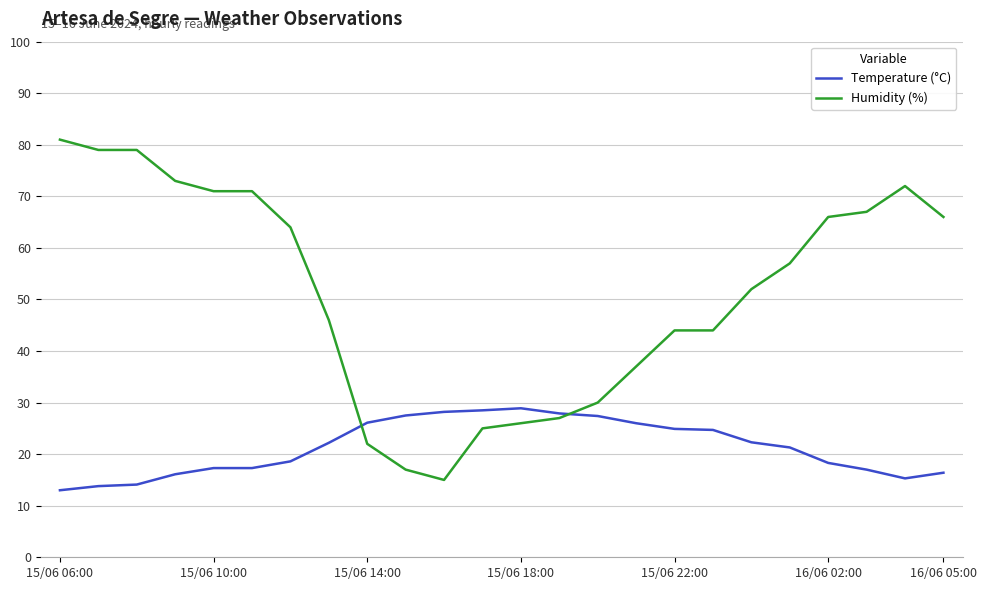

Rank the series by their maximum value, from lowest to highest.

Temperature (°C), Humidity (%)